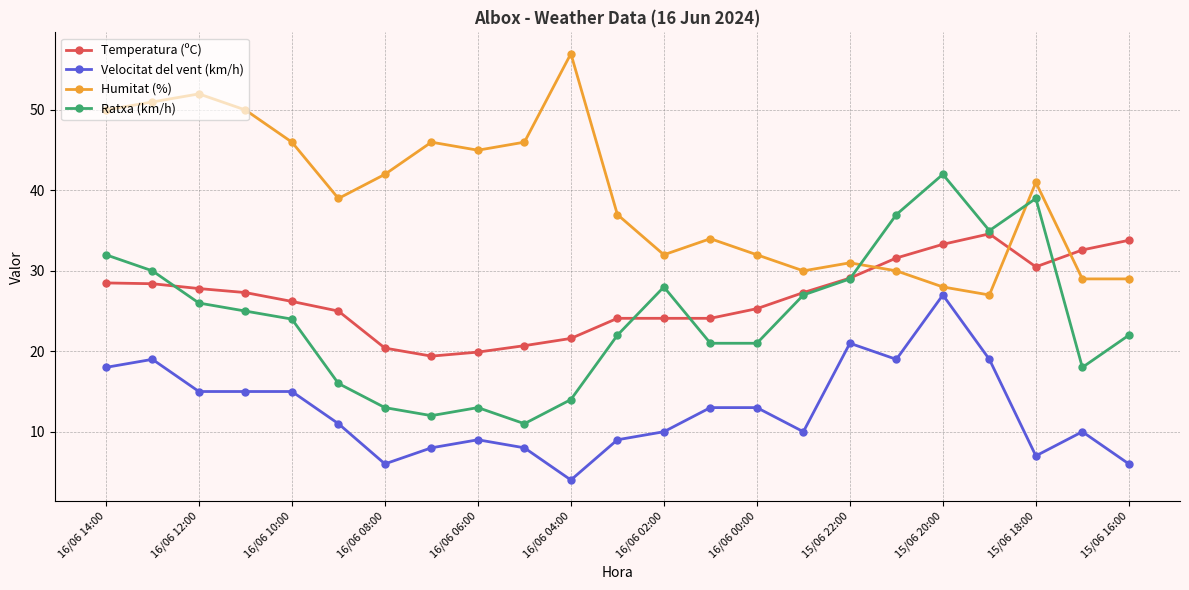

What is the maximum value shown in the chart?

57.0